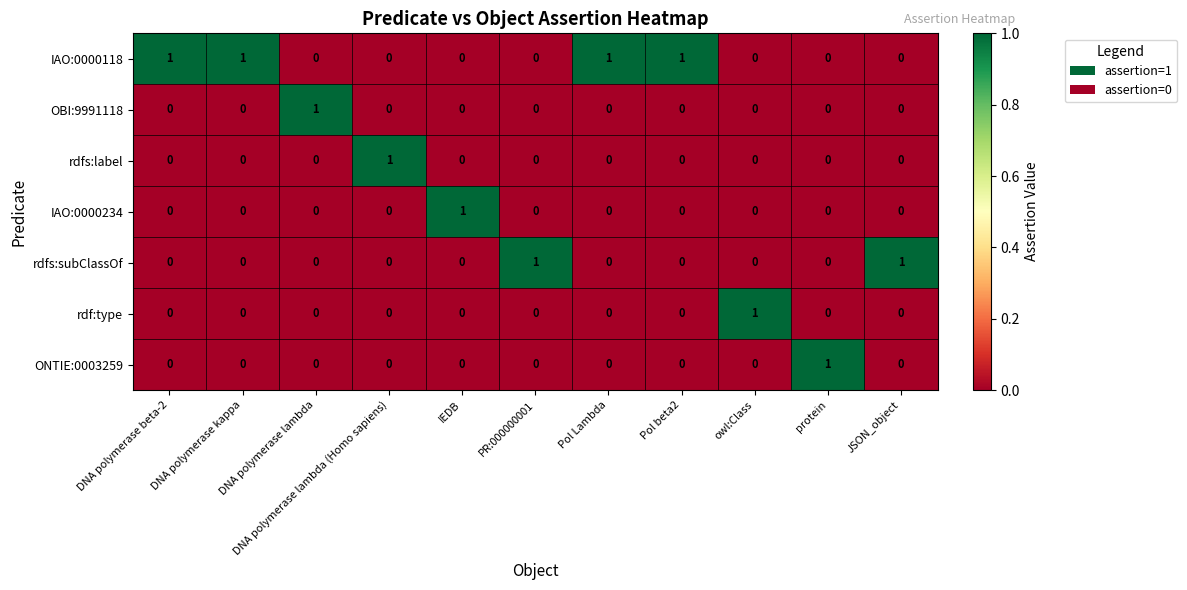

At which label does rdfs:label reach its peak?

DNA polymerase lambda (Homo sapiens)